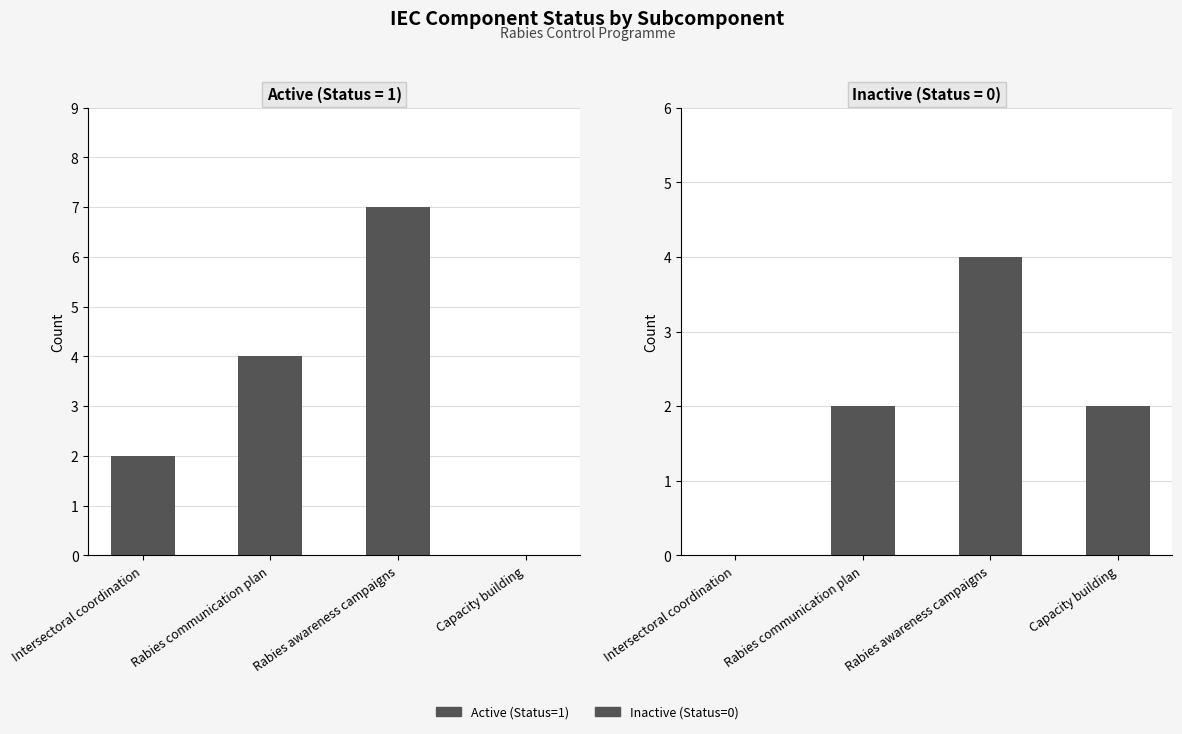

True or false: Active (Status=1) has a value of 10 at Rabies awareness campaigns.

False